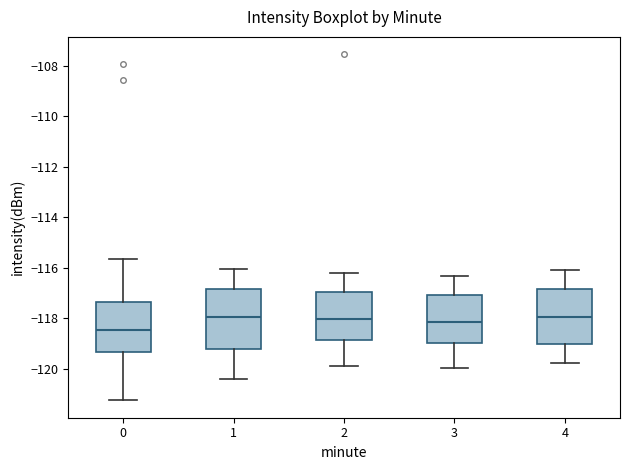

Reading left to right, transcribe this box plot: for each box, give where its median line is, the range the box spans, and where its two whiskers end, as read against the y-axis. The values are not printed on the chart, so give them approximately, as read against the axis.

0: median -118.4, box -119.4 to -117.4, whiskers -121.2 to -115.6
1: median -118.0, box -119.2 to -116.8, whiskers -120.4 to -116.0
2: median -118.0, box -118.8 to -117.0, whiskers -119.8 to -116.2
3: median -118.2, box -119.0 to -117.0, whiskers -120.0 to -116.4
4: median -118.0, box -119.0 to -116.8, whiskers -119.8 to -116.2